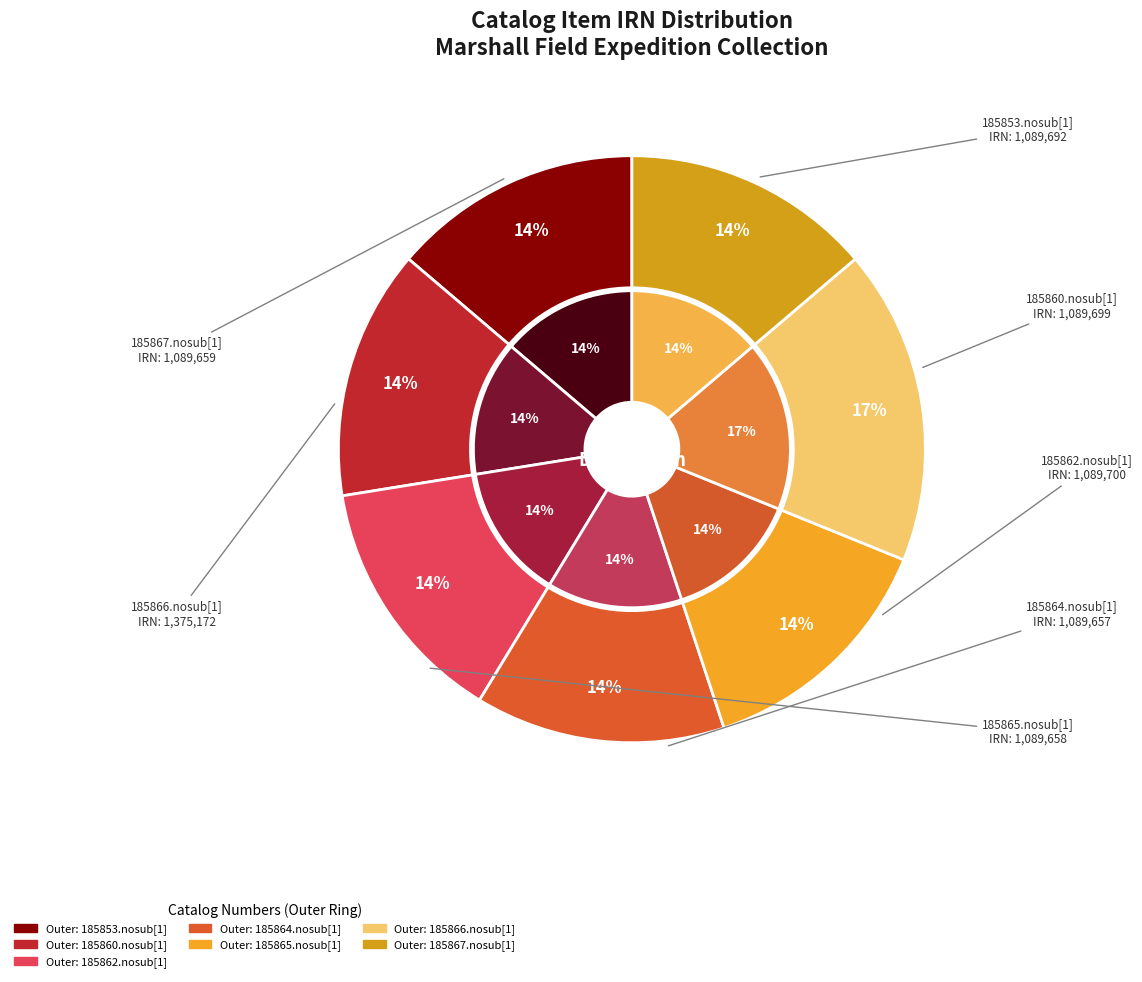

How many slices are in this pie chart?

7